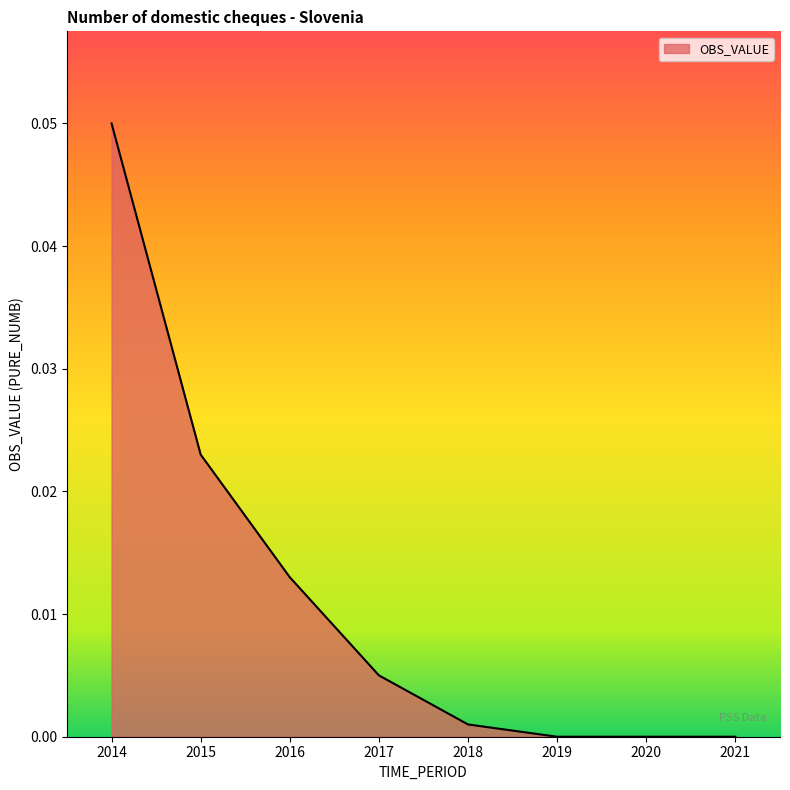

True or false: the data shows 0.0 at 2019.

True